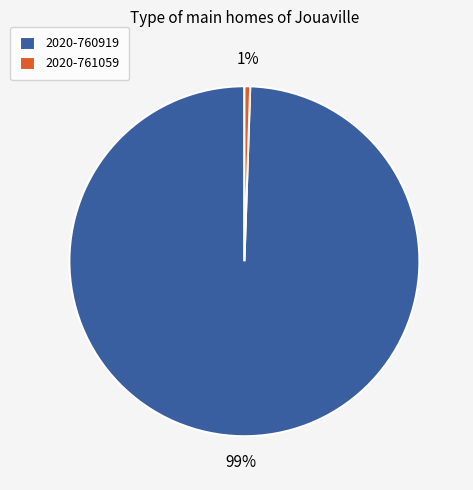

Is it true that 2020-761059 is 1% of the pie?

True